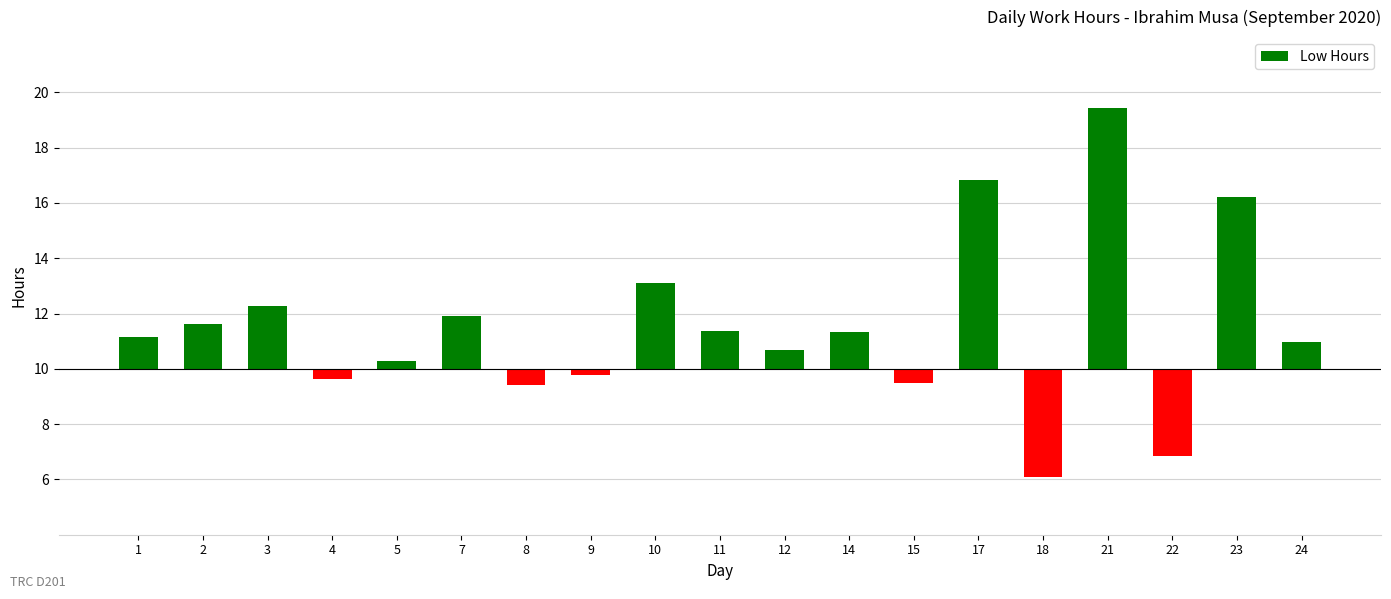

Between 14 and 3, which is larger?

3